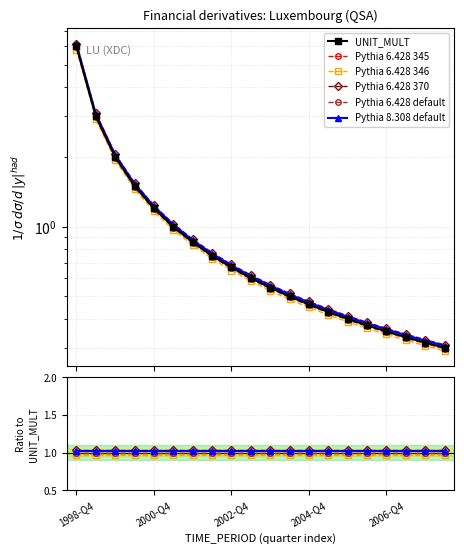

How many data points does each series have?

20